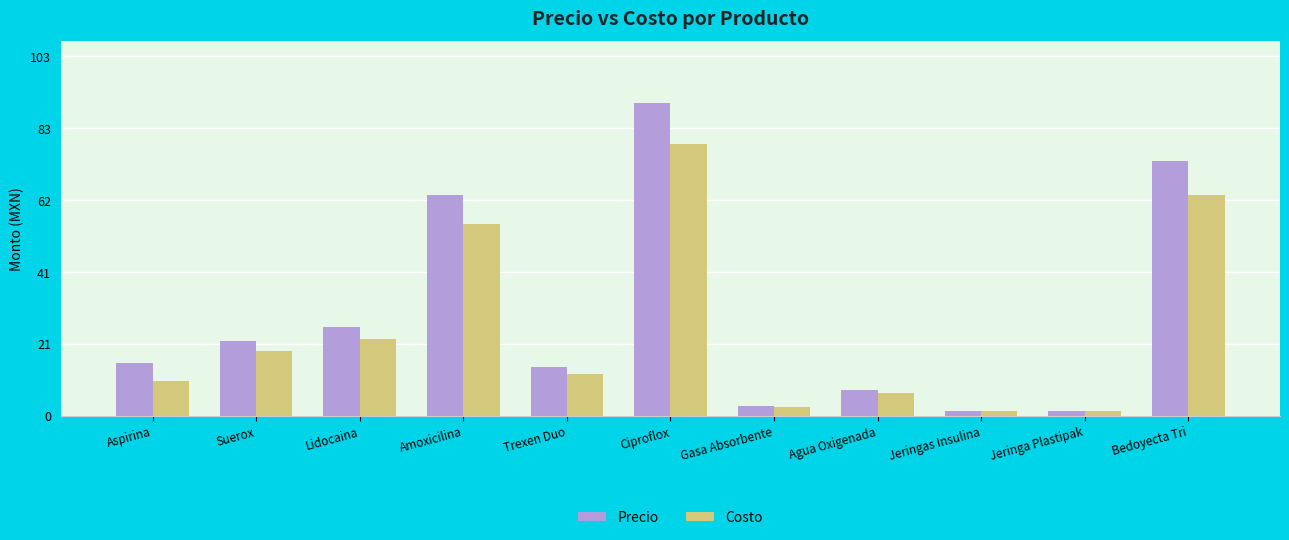

What is the approximate value of Costo at Agua Oxigenada?

6.5